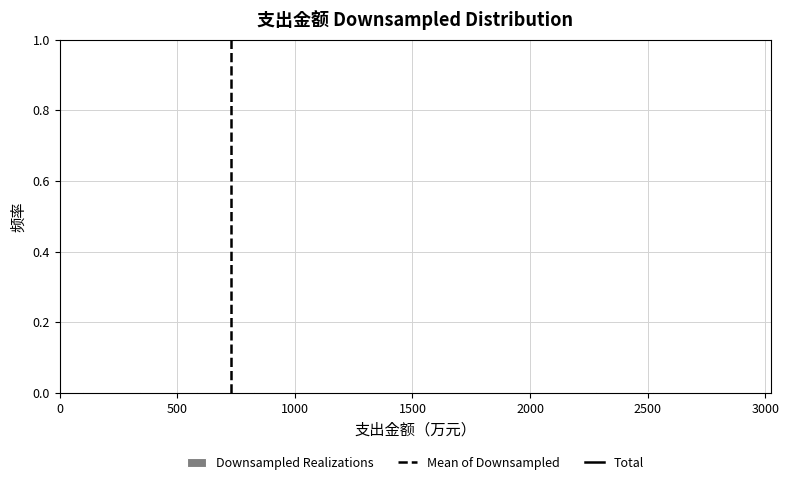

Reading left to right, transcribe this chart: for each bar, give the range it covers on the x-axis and its height. Neither the bar edges nor the heights are printed on the chart, so give them approximately, as read against the axes.

100 to 350: under 0.02
350 to 600: 0
600 to 850: under 0.02
850 to 1050: 0
1050 to 1300: 0
1300 to 1550: 0
1550 to 1800: 0
1800 to 2050: 0
2050 to 2300: 0
2300 to 2500: under 0.02